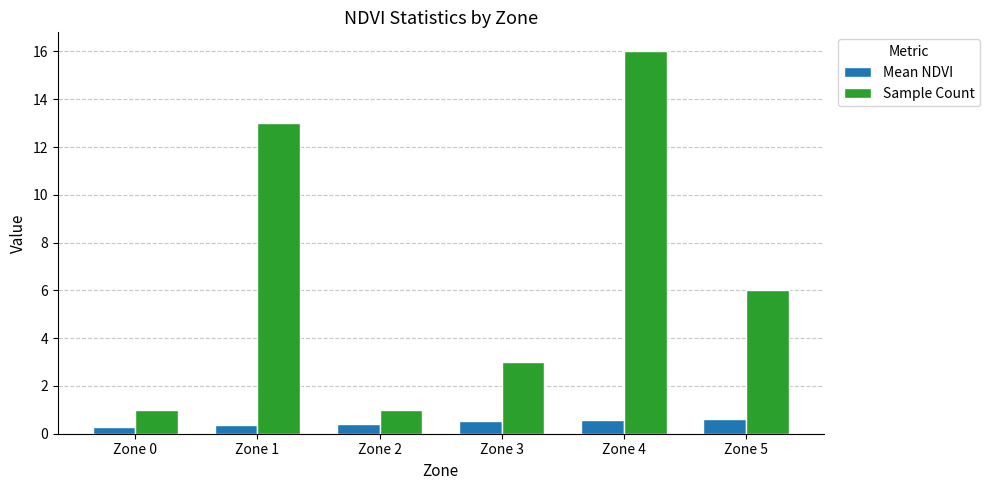

At which category is the sum across all series the highest?

Zone 4